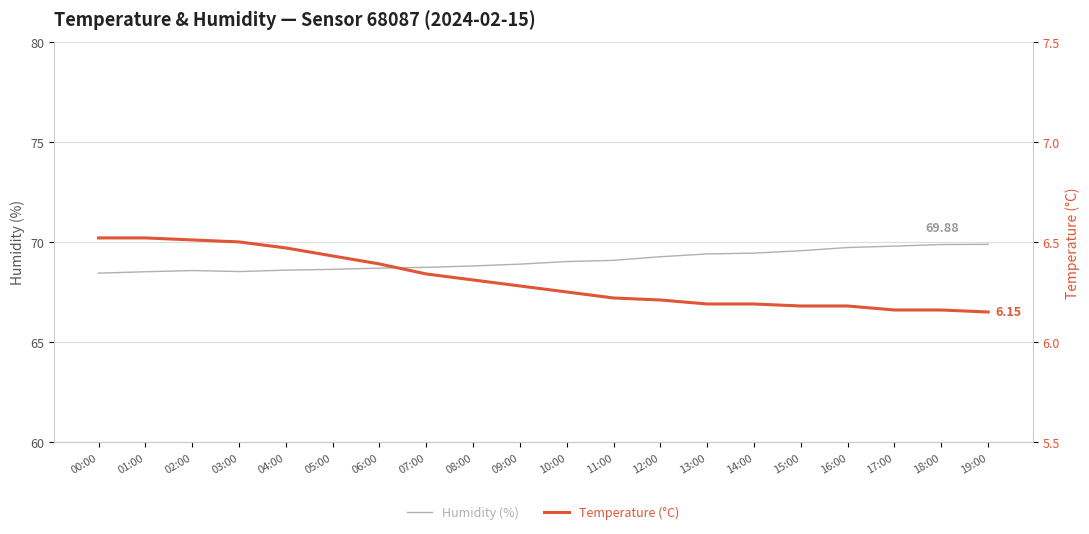

List the labels in order of Temperature (°C) value, smallest first.

19:00, 17:00, 18:00, 15:00, 16:00, 13:00, 14:00, 12:00, 11:00, 10:00, 09:00, 08:00, 07:00, 06:00, 05:00, 04:00, 03:00, 02:00, 00:00, 01:00